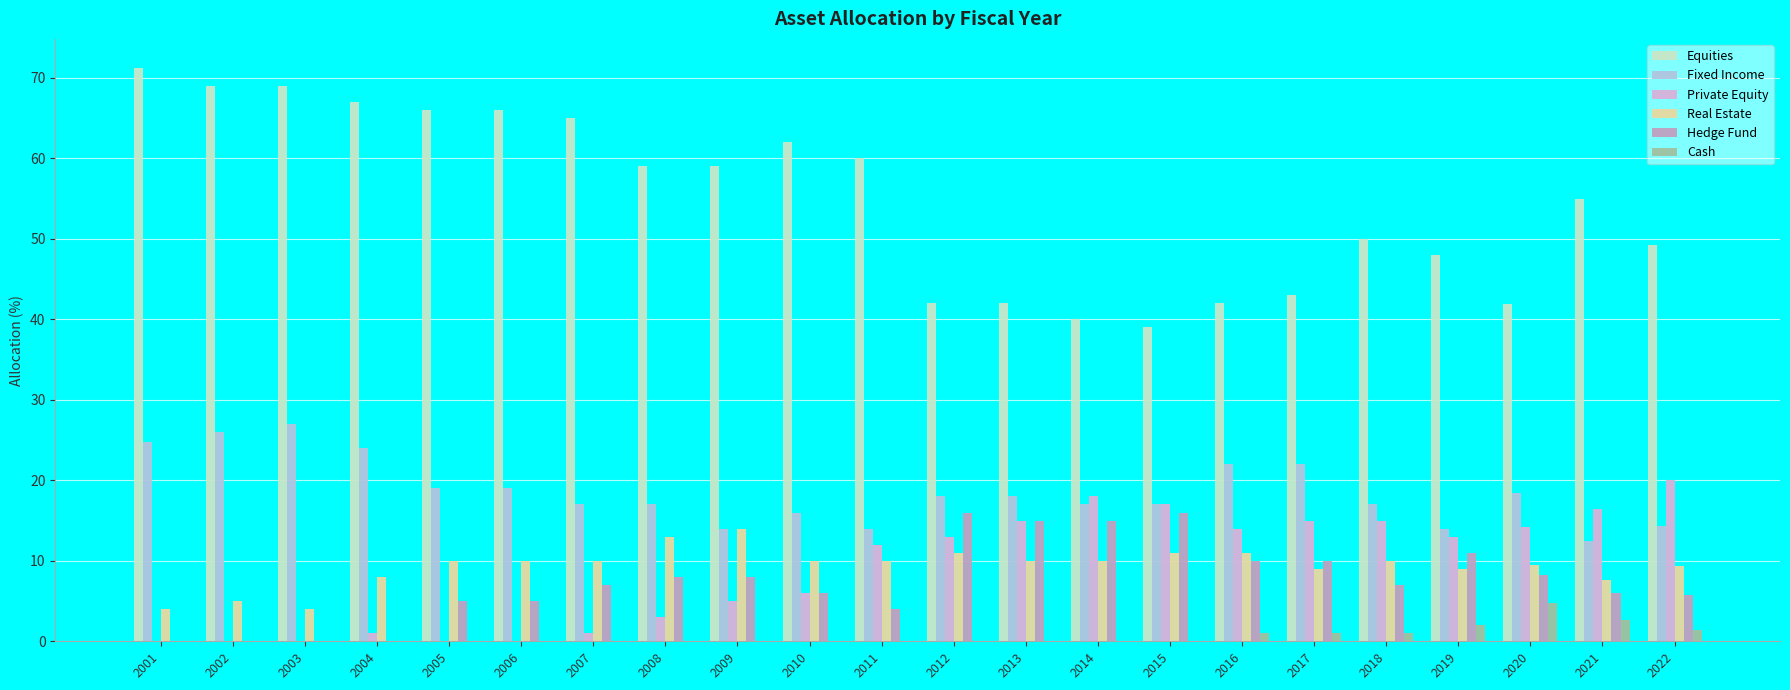

Is it true that Fixed Income equals 19.0 at 2005?

True